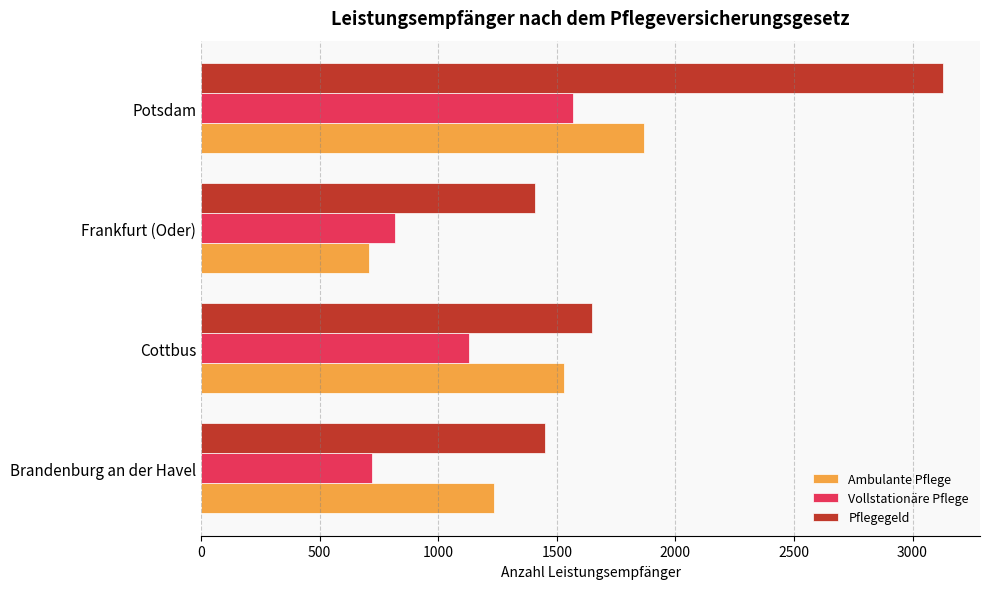

Which series has the widest spread of values?

Pflegegeld